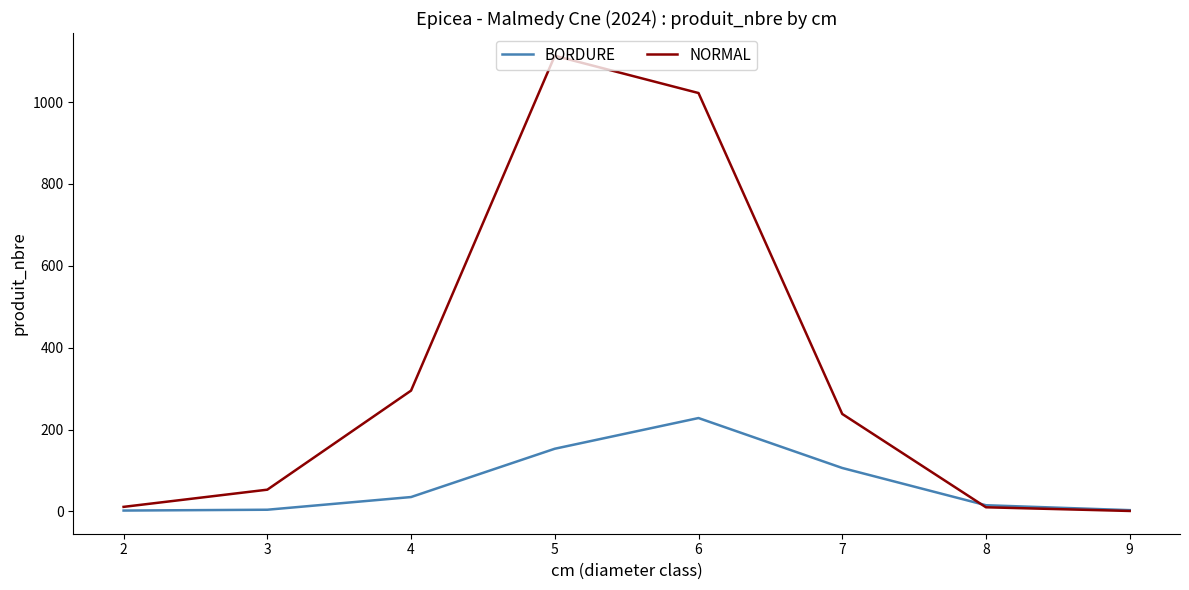

At which category does BORDURE reach its first local peak?

6